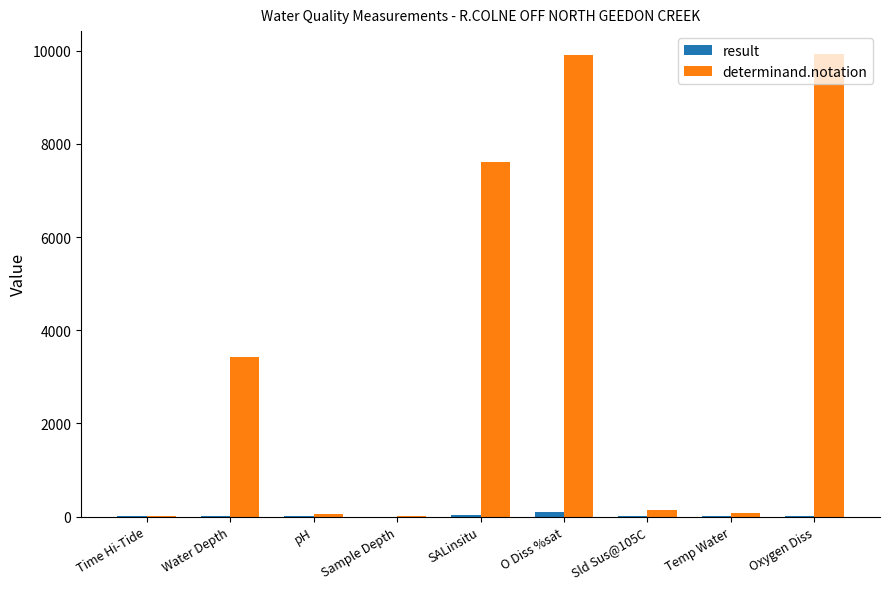

Are the bars grouped side by side (vs. stacked)?

Yes